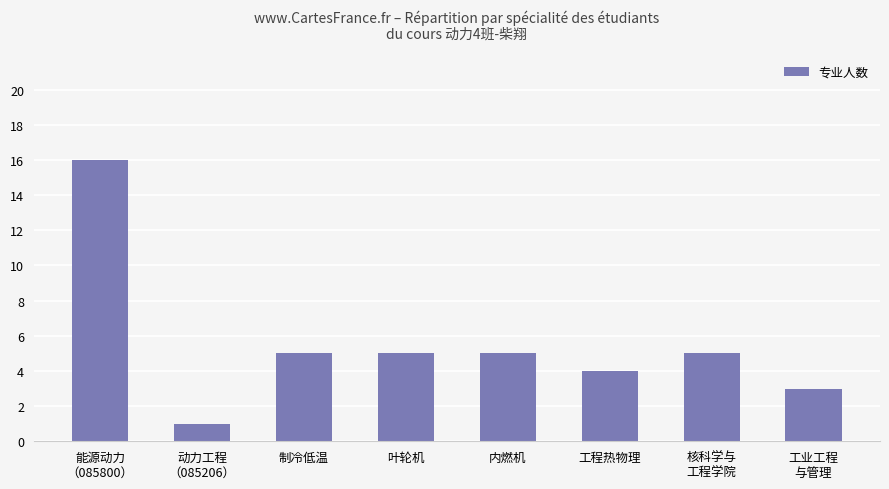

What is the label of the 6th bar from the left?

工程热物理